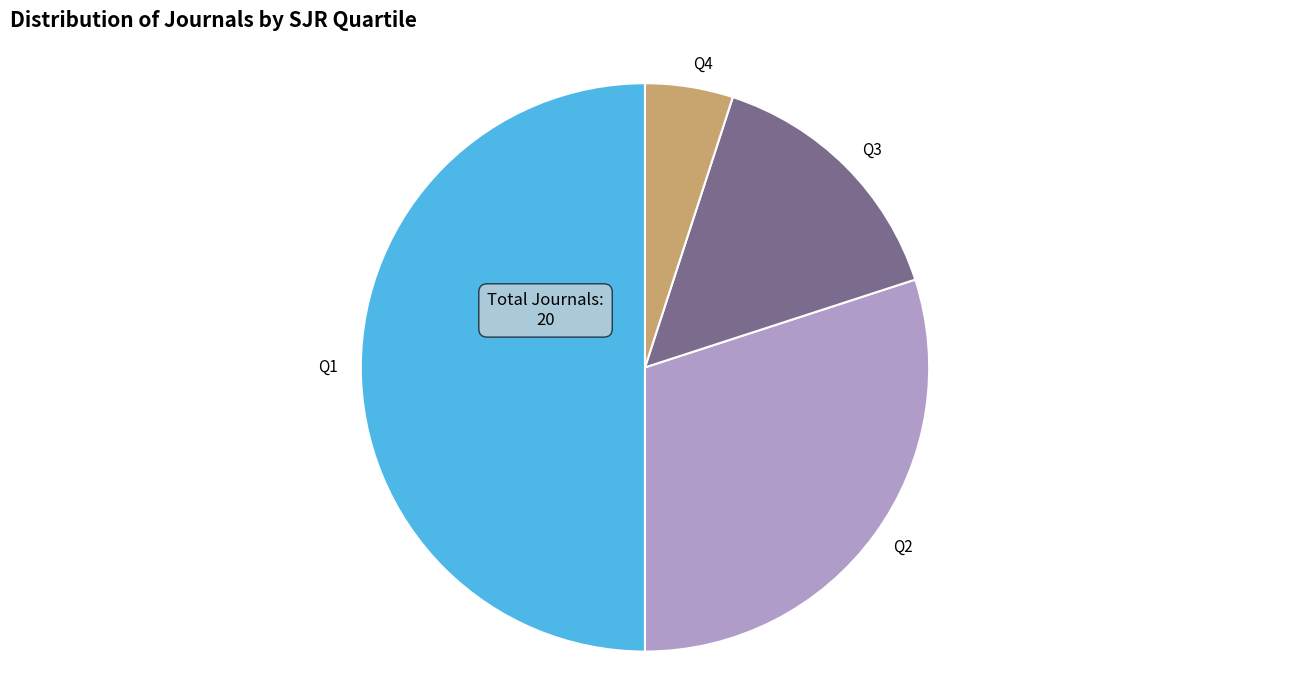

Approximately how many times larger is the value at Q2 compared to Q4?

6.0